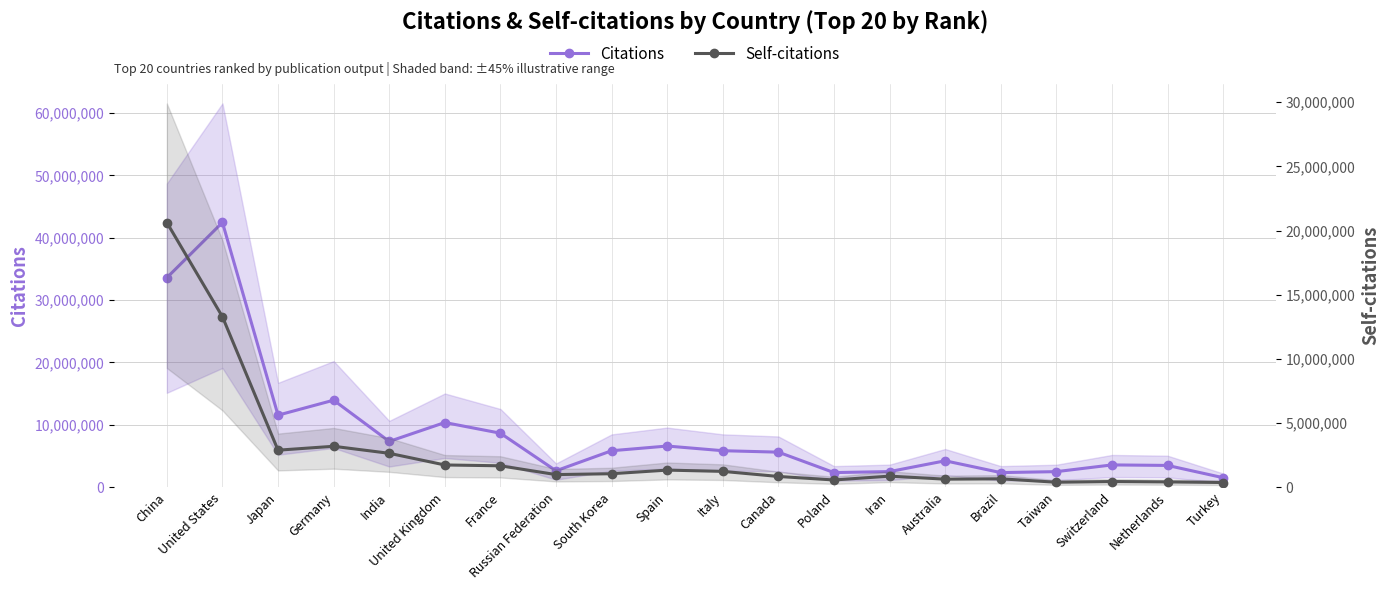

What is the label of the 5th point from the left?

India